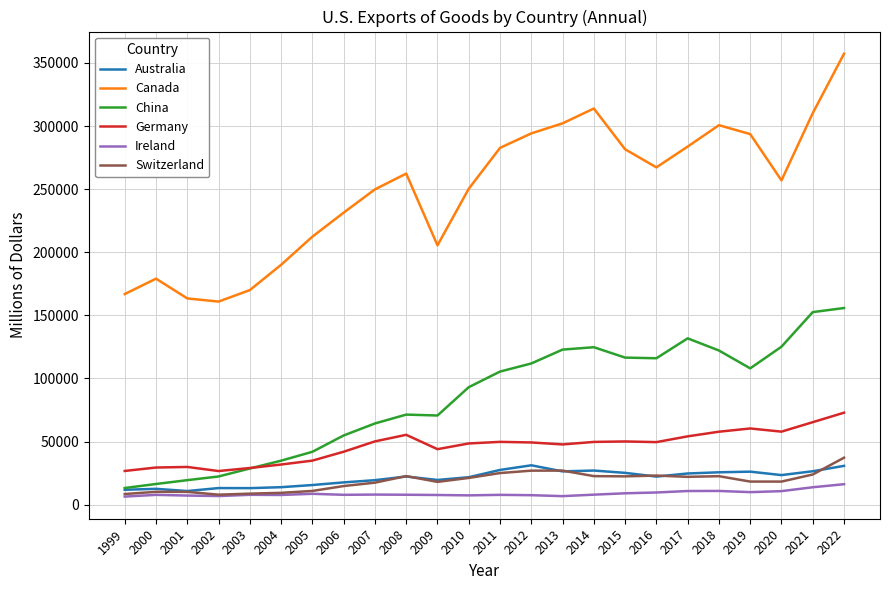

At which category is the sum across all series the highest?

2022